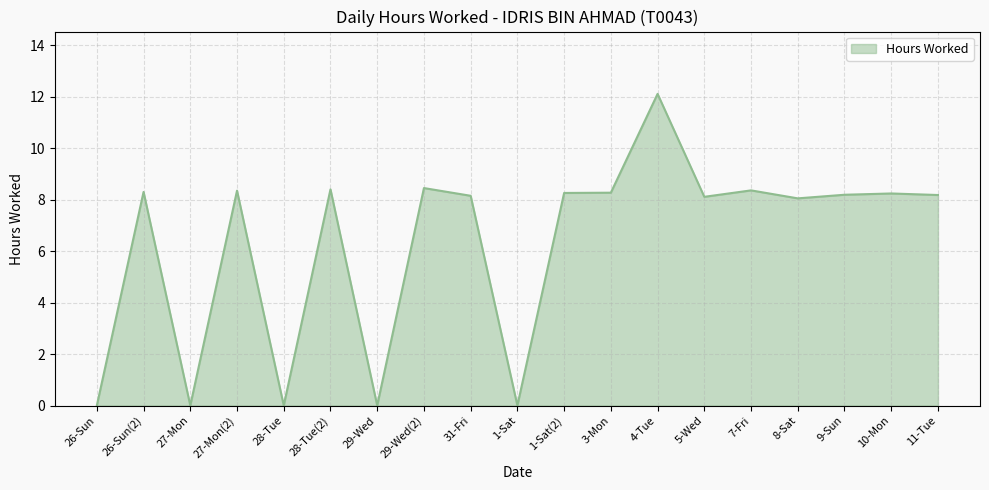

What is the difference between the maximum and minimum values?

12.1